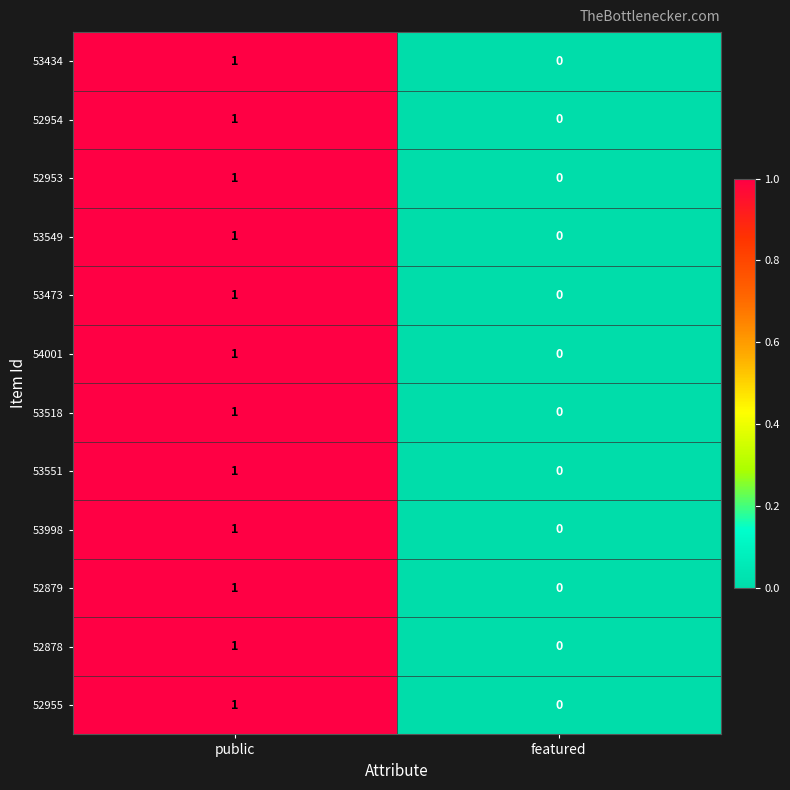

Count the number of categories in the chart.

2